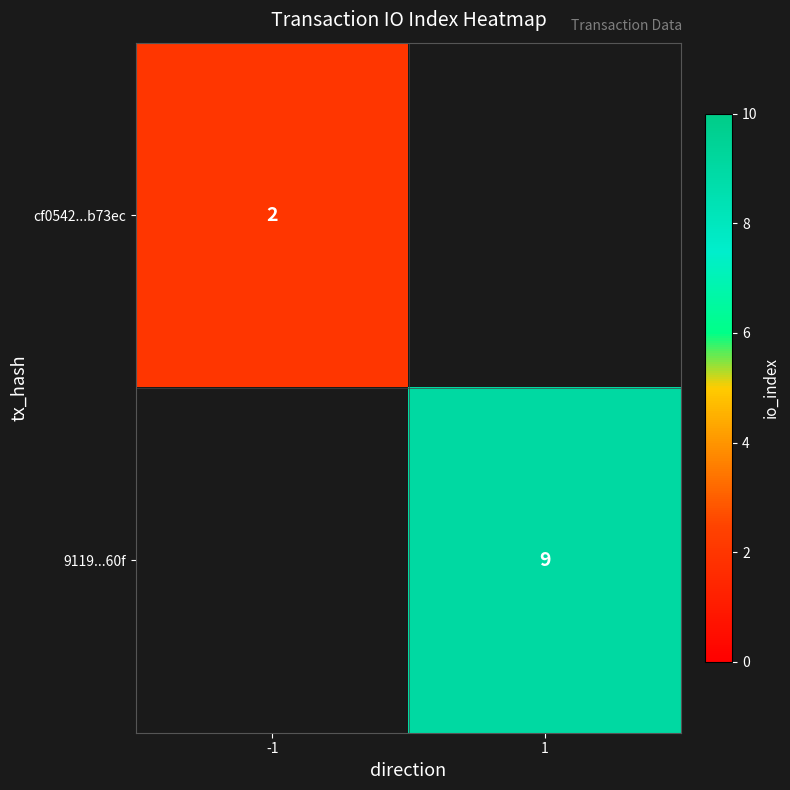

Is it true that 9119...60f equals 15.9 at 1?

False